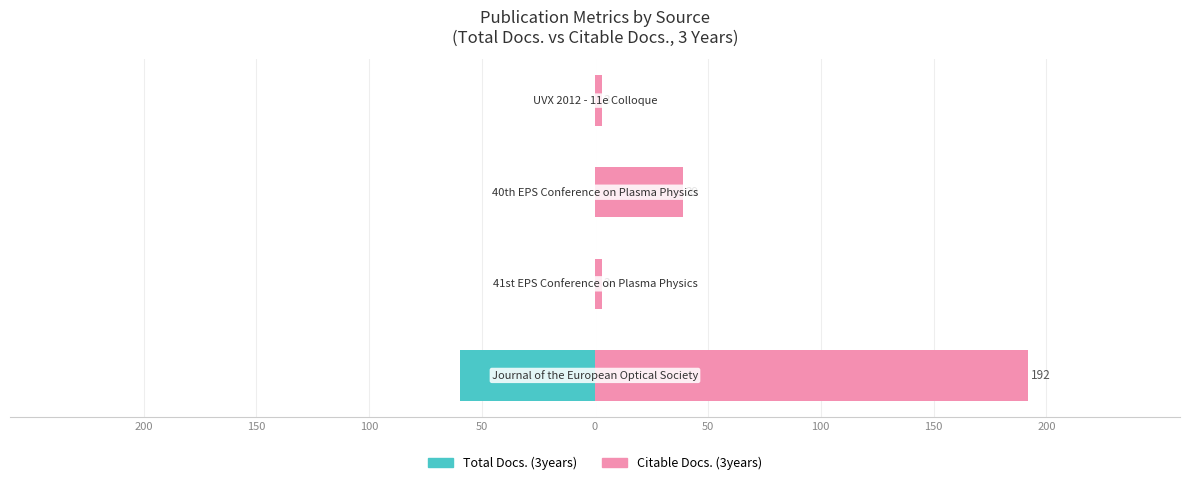

Which series changed the most between 200 and 100?

Citable Docs. (3years)